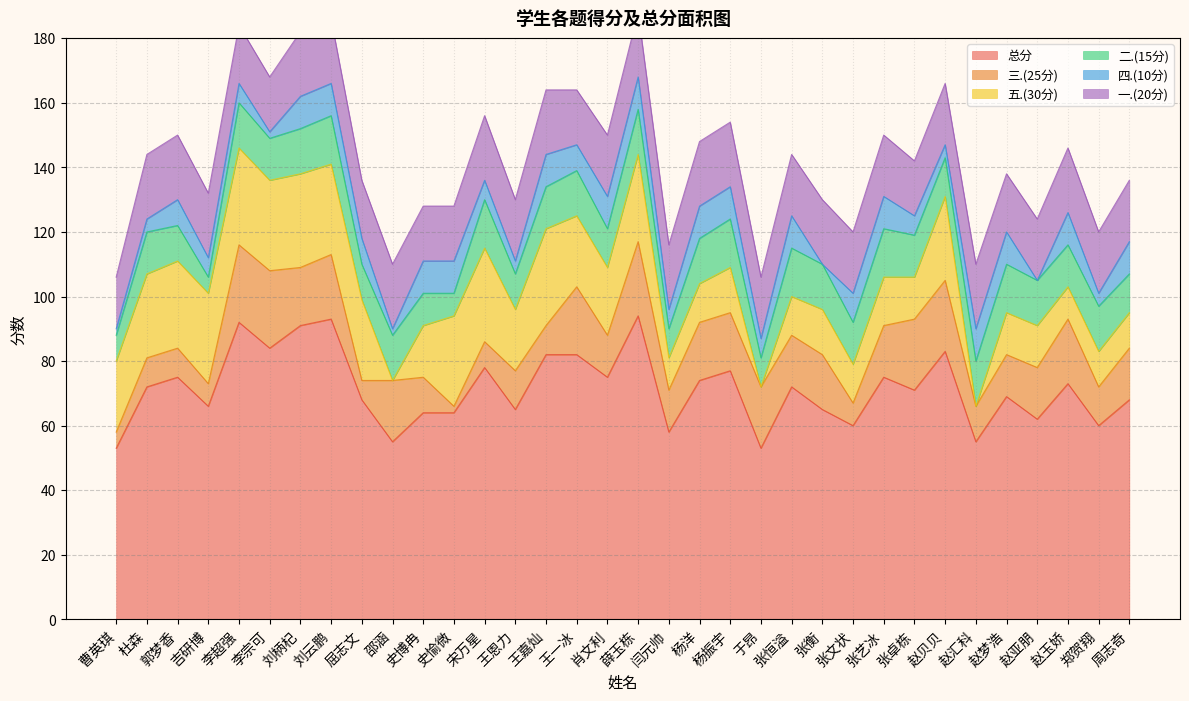

The 四.(10分) series shows 10 at 张恒溢. True or false?

True